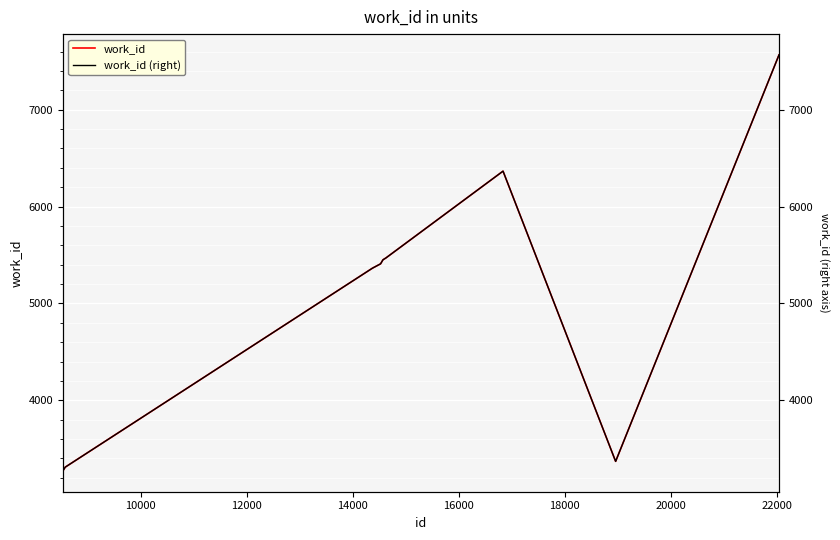

What is the difference between the maximum and second lowest values in the work_id (right) series?

4256